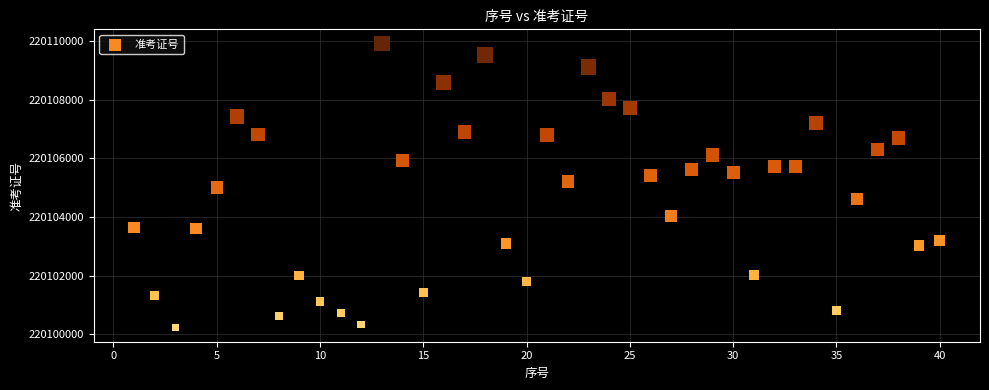

What is the range of X values (max minus min)?

39